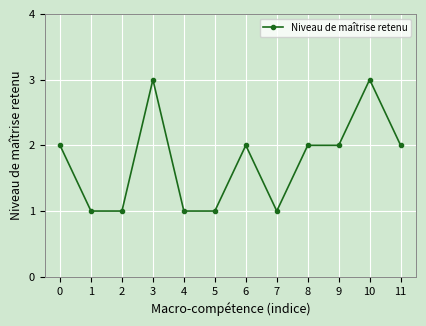

Approximately how many times larger is the value at 0 compared to 4?

2.0